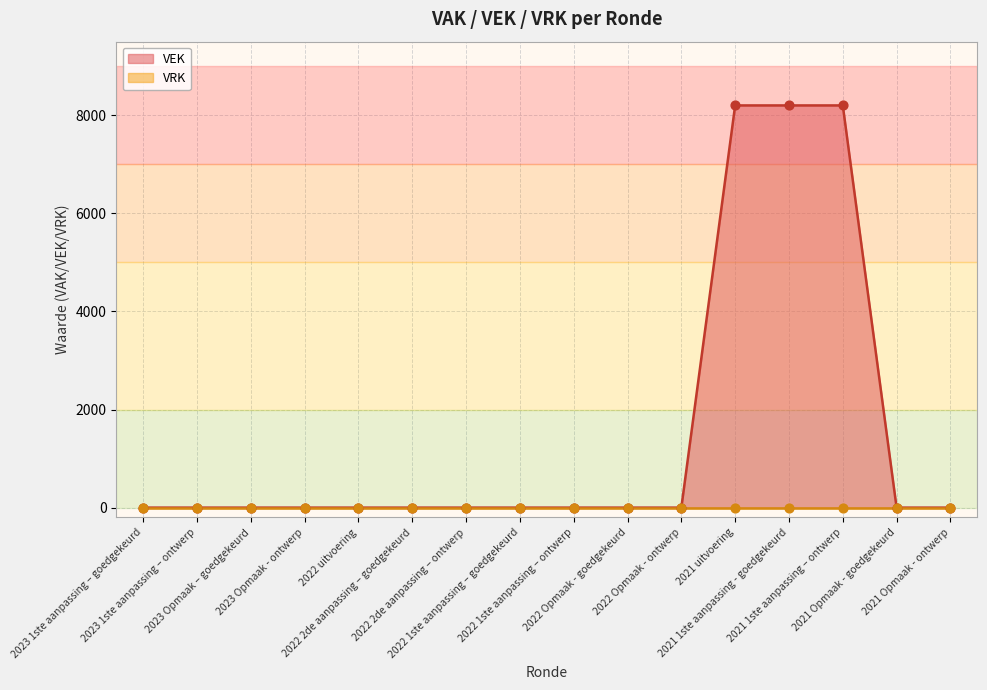

What is the change in value from 2022 2de aanpassing – ontwerp to 2021 uitvoering?

+8200